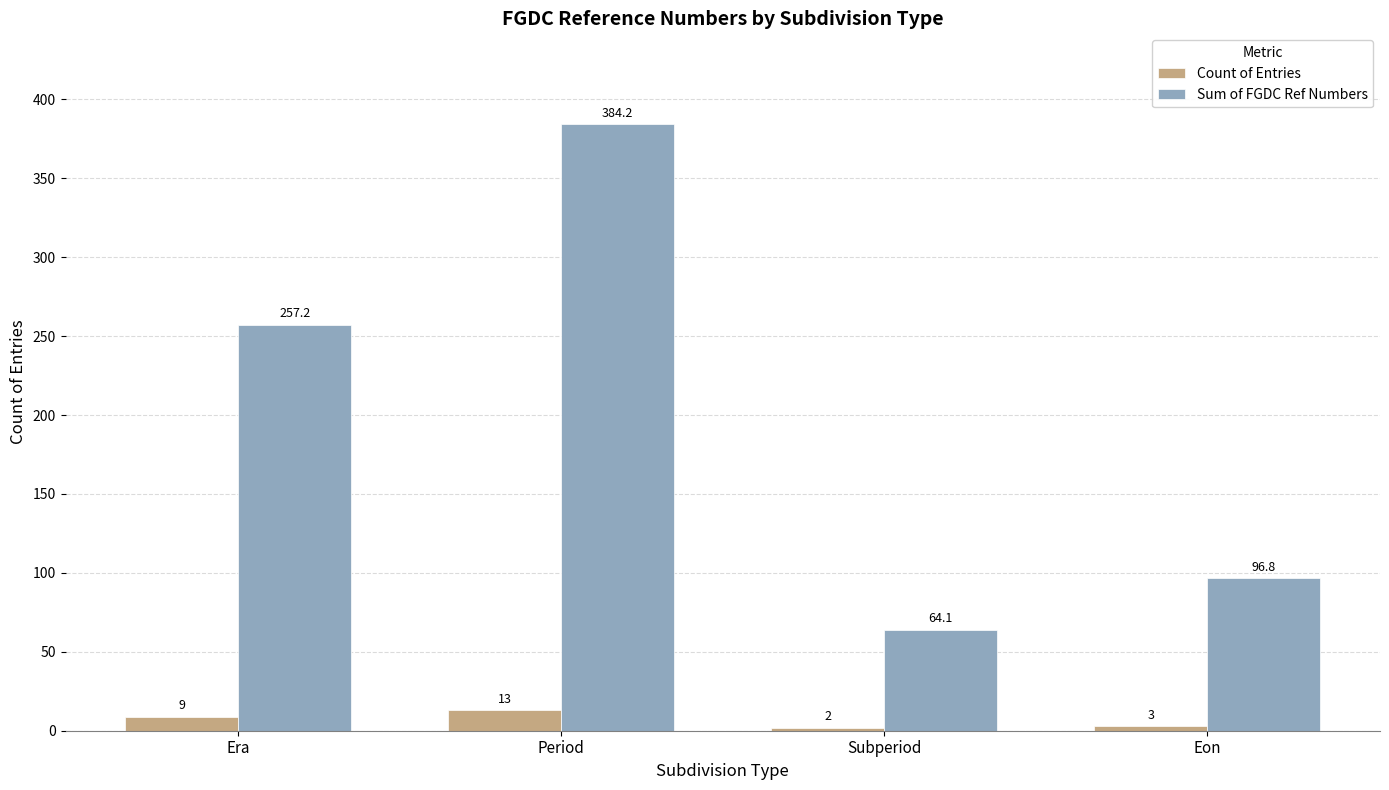

How many bars are there in each group?

2